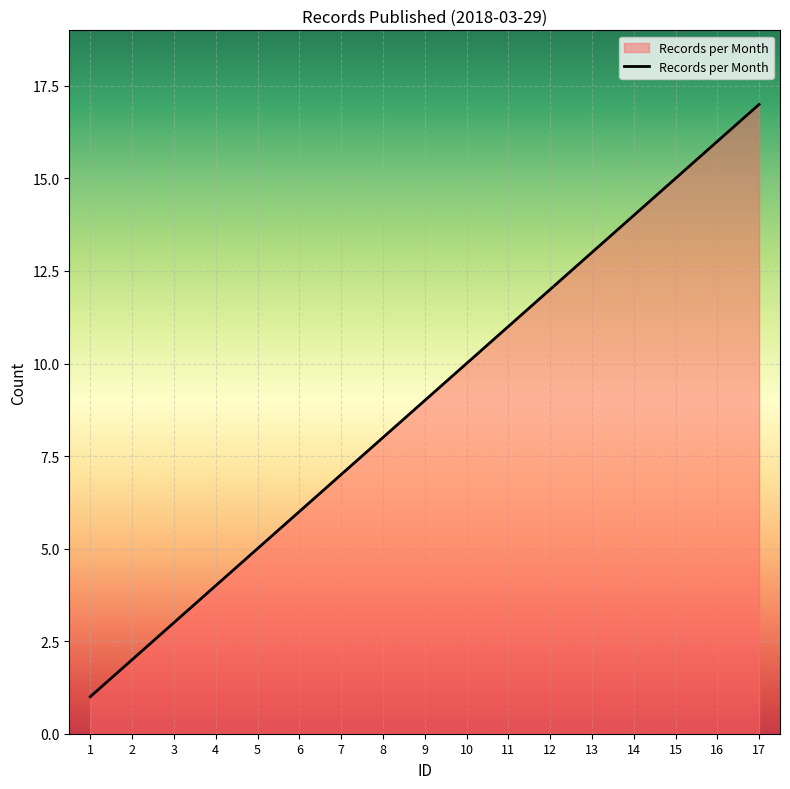

At which category does the chart reach its peak across all series?

17